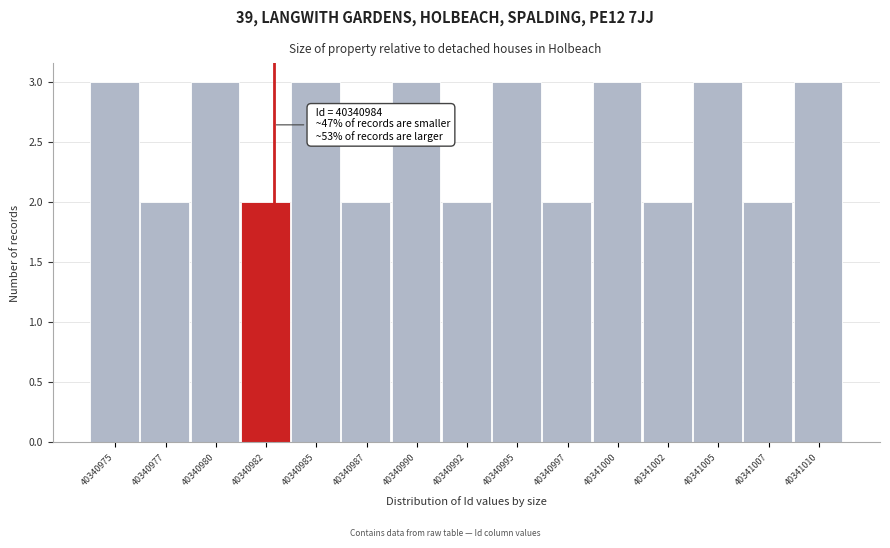

Reading left to right, transcribe all the data shown in this chart.

40340975=3	40340977=2	40340980=3	40340982=2	40340985=3	40340987=2	40340990=3	40340992=2	40340995=3	40340997=2	40341000=3	40341002=2	40341005=3	40341007=2	40341010=3